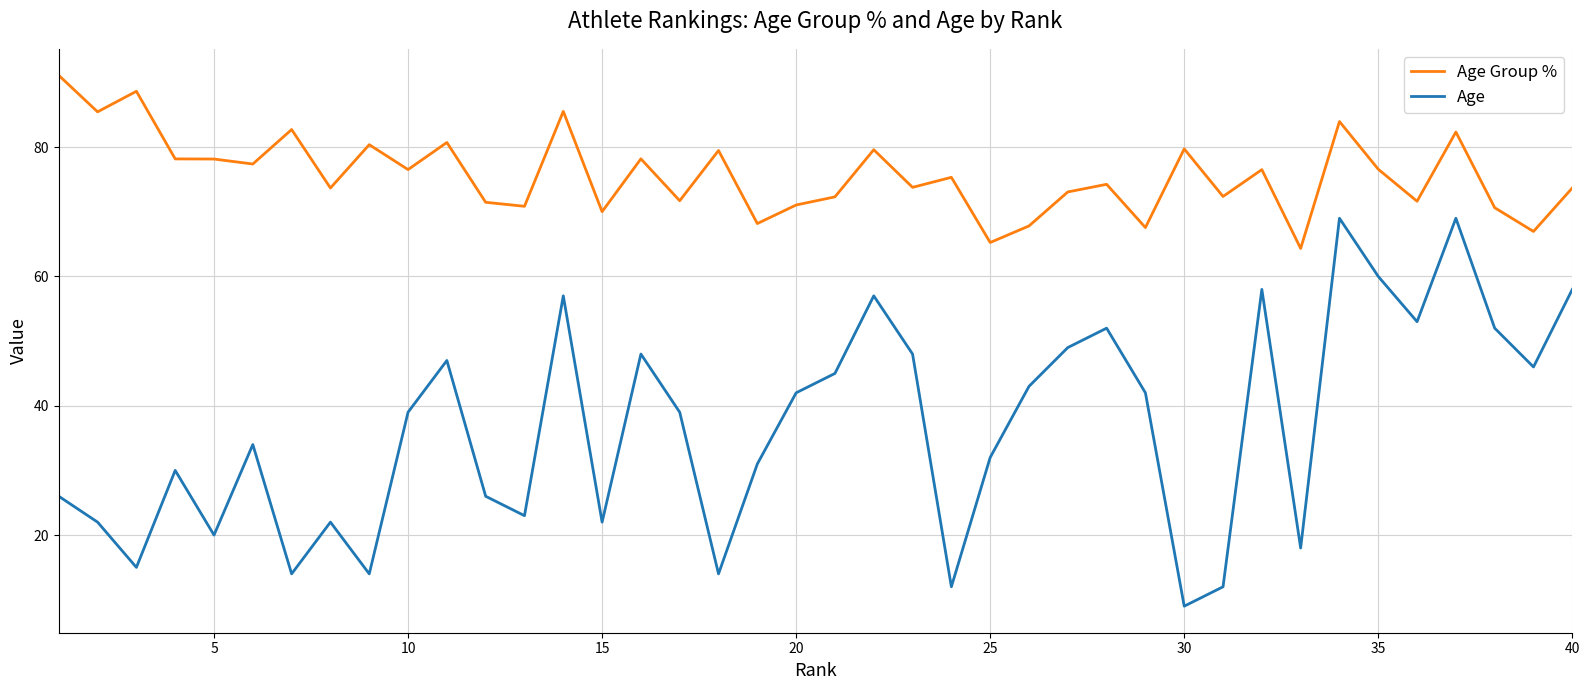

What are all the series names shown in the legend?

Age Group %, Age